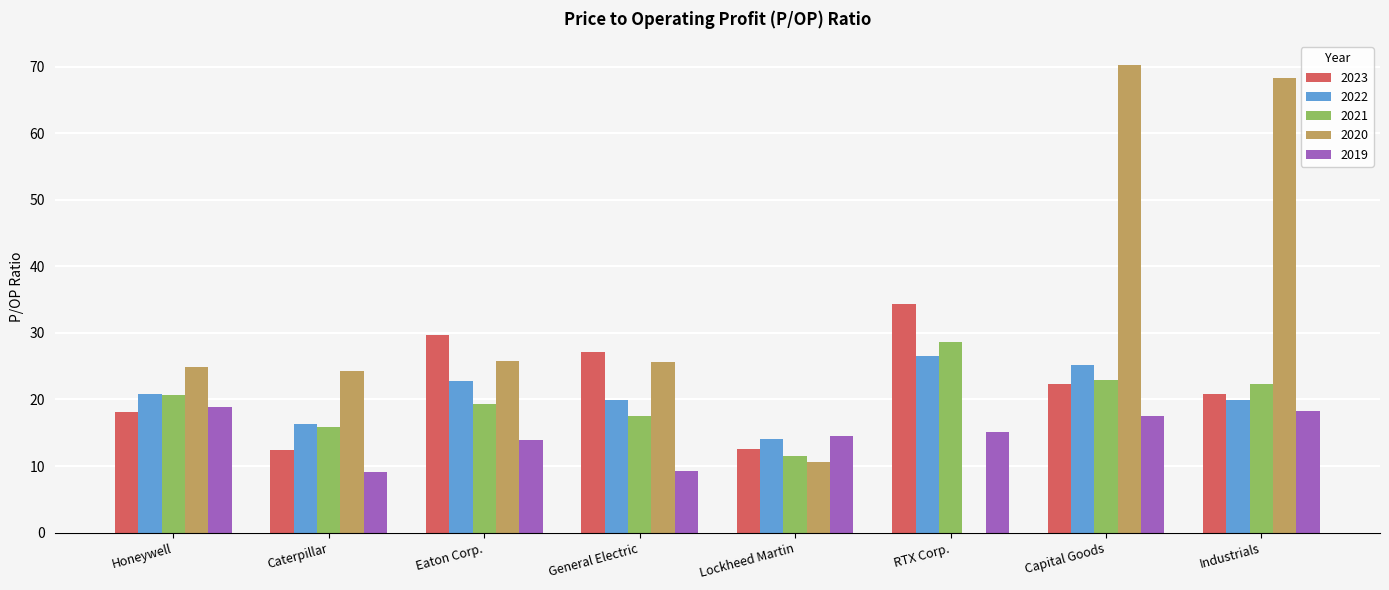

What is the sum of the 2019 values at Caterpillar and Capital Goods?

26.6